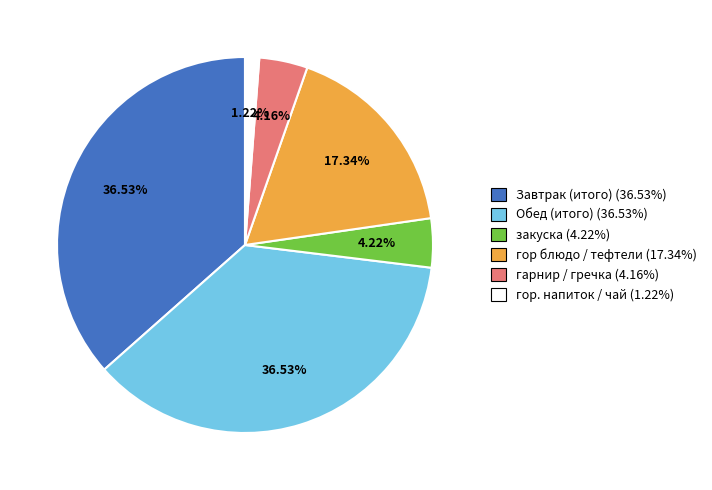

Approximately how many times larger is the value at гор блюдо / тефтели (17.34%) compared to Обед (итого) (36.53%)?

0.5